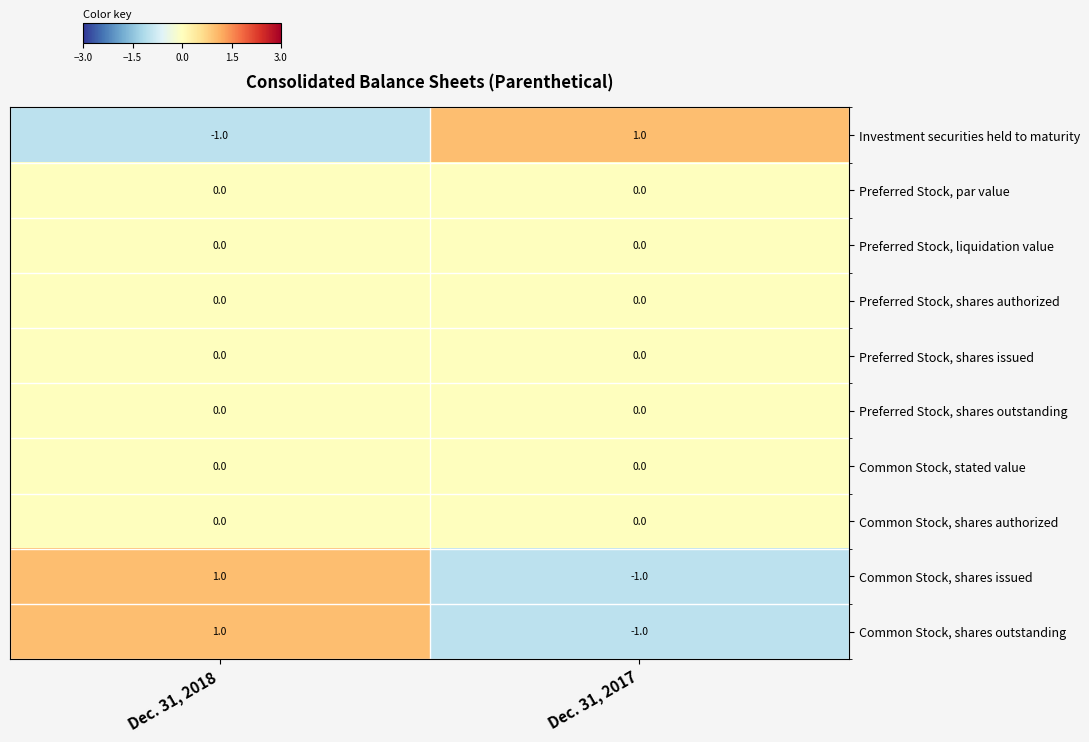

Reading left to right, list all the values displayed in this chart.

Investment securities held to maturity: Dec. 31, 2018=-1	Dec. 31, 2017=1
Preferred Stock, par value: Dec. 31, 2018=0	Dec. 31, 2017=0
Preferred Stock, liquidation value: Dec. 31, 2018=0	Dec. 31, 2017=0
Preferred Stock, shares authorized: Dec. 31, 2018=0	Dec. 31, 2017=0
Preferred Stock, shares issued: Dec. 31, 2018=0	Dec. 31, 2017=0
Preferred Stock, shares outstanding: Dec. 31, 2018=0	Dec. 31, 2017=0
Common Stock, stated value: Dec. 31, 2018=0	Dec. 31, 2017=0
Common Stock, shares authorized: Dec. 31, 2018=0	Dec. 31, 2017=0
Common Stock, shares issued: Dec. 31, 2018=1	Dec. 31, 2017=-1
Common Stock, shares outstanding: Dec. 31, 2018=1	Dec. 31, 2017=-1